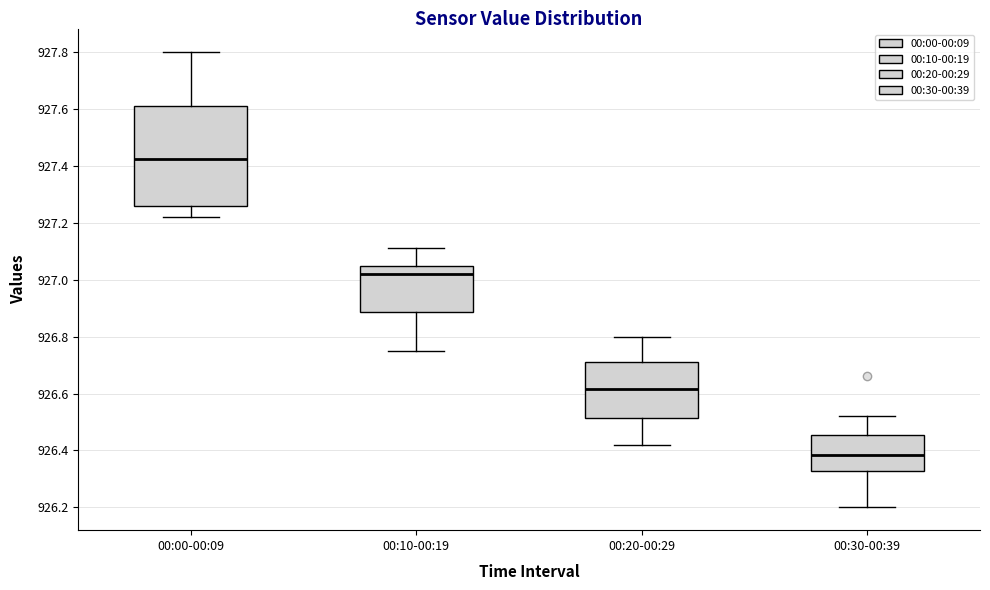

Reading left to right, read every box against the y-axis: the position of its median line, the range the box covers, and the ends of its whiskers. The values are not printed on the chart, so give them approximately, as read against the axis.

00:00-00:09: median 927.42, box 927.26 to 927.62, whiskers 927.22 to 927.80
00:10-00:19: median 927.02, box 926.88 to 927.04, whiskers 926.76 to 927.12
00:20-00:29: median 926.62, box 926.52 to 926.72, whiskers 926.42 to 926.80
00:30-00:39: median 926.38, box 926.32 to 926.46, whiskers 926.20 to 926.52